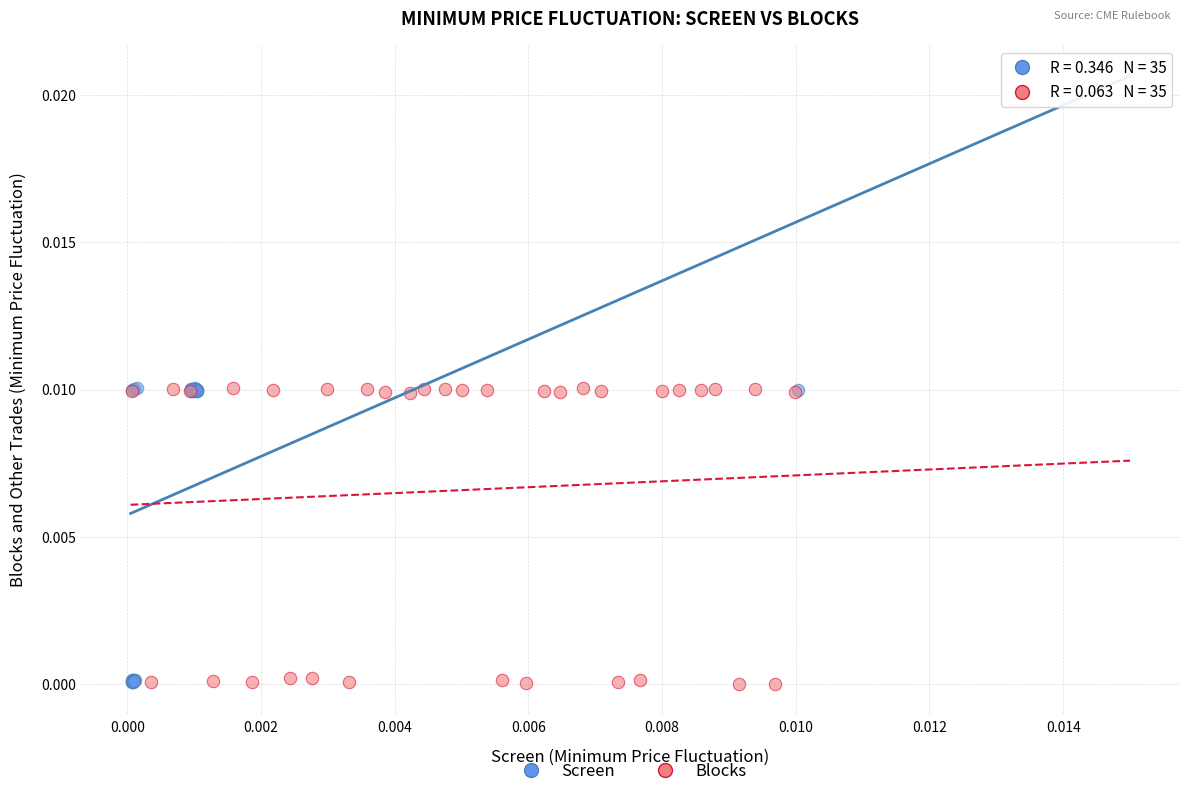

Which series has the largest Y range (max minus min)?

Blocks